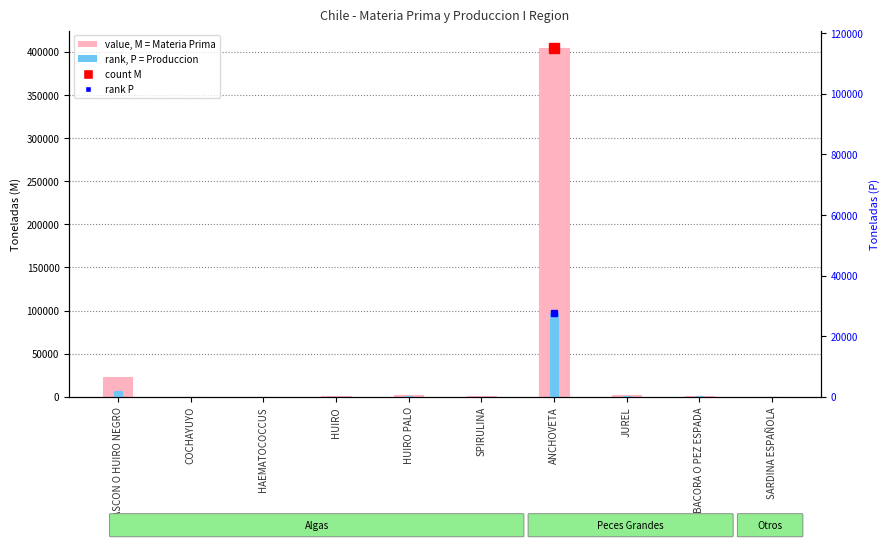

How many positive values does the P (Produccion) series have?

9